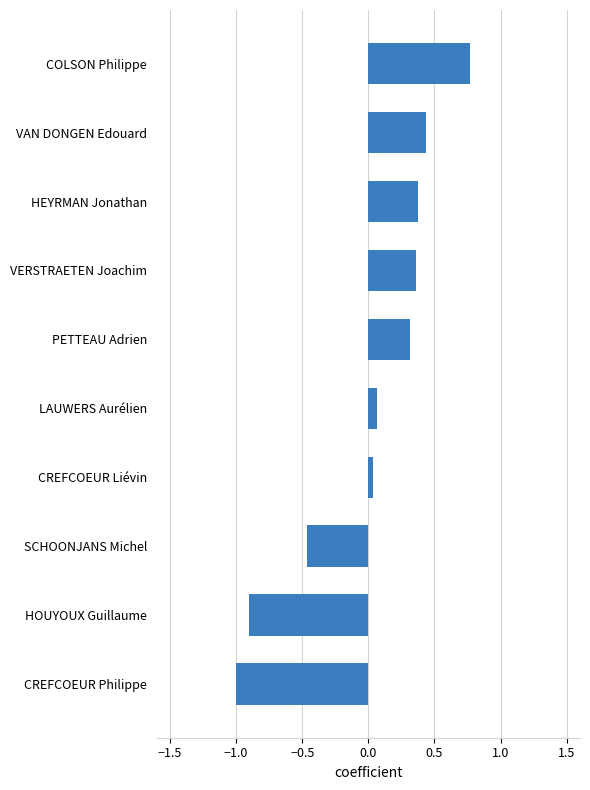

What is the value of the 10th bar from the top?

-1.0